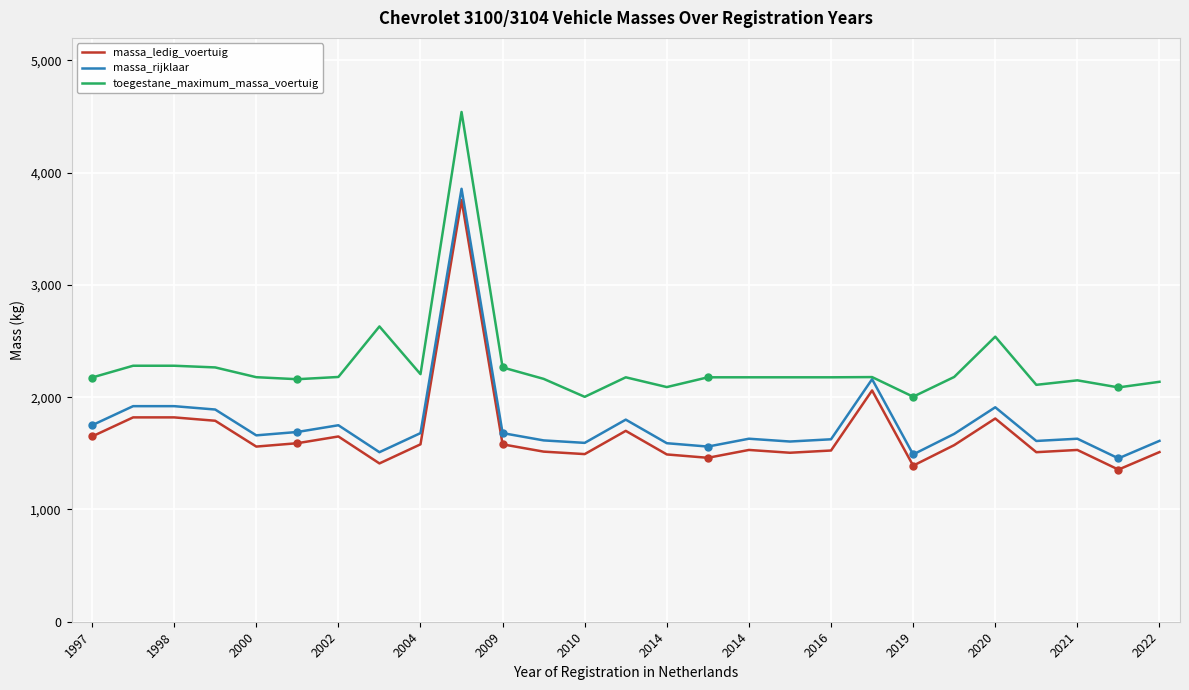

Which series has the largest total across all categories?

toegestane_maximum_massa_voertuig